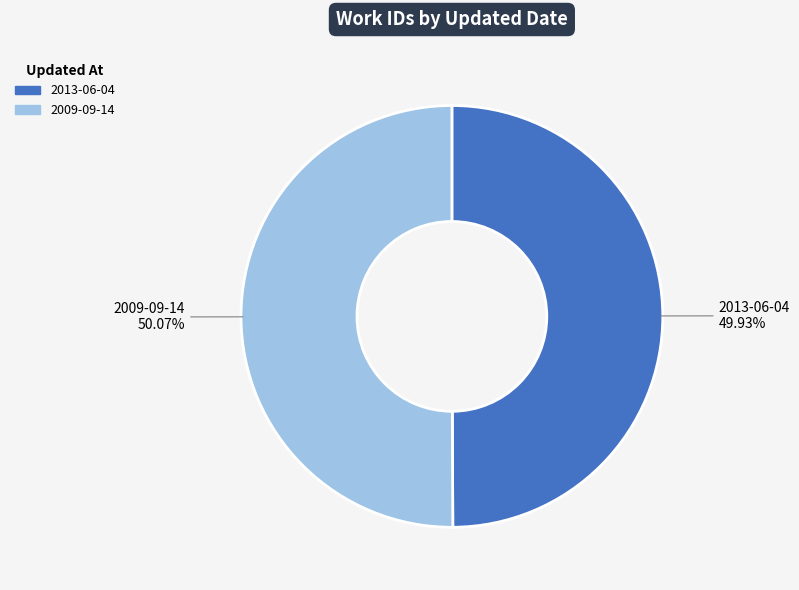

To the nearest percent, what percentage of the pie is 2009-09-14?

50%